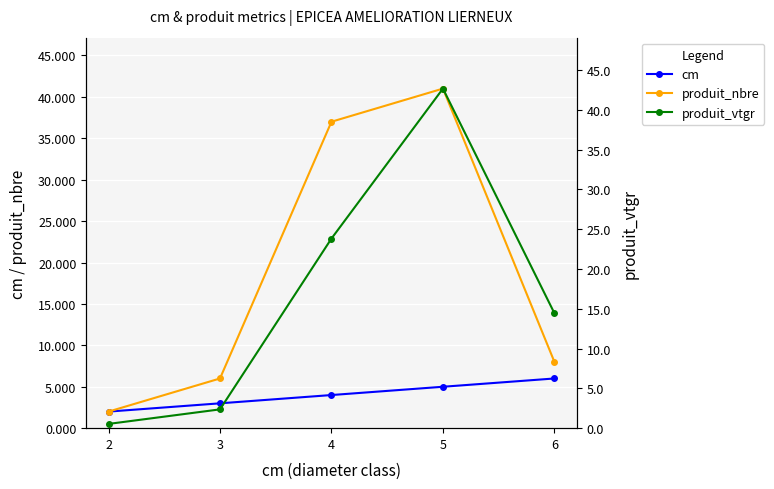

True or false: produit_vtgr has a value of 14.4 at 6.

True